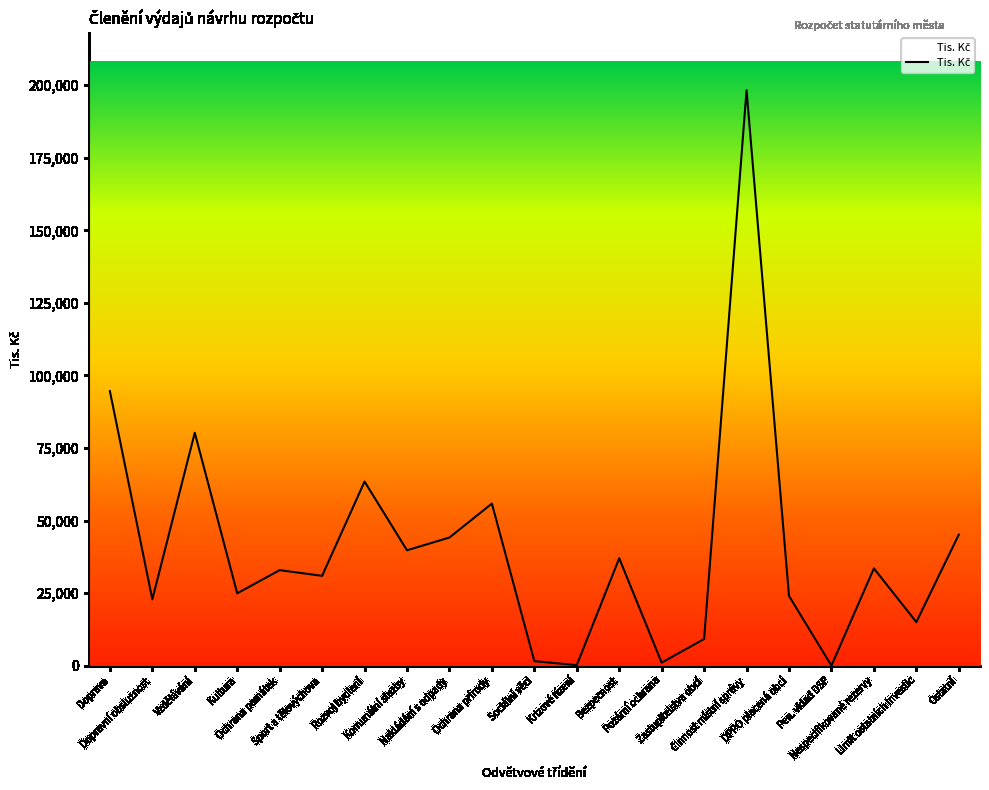

How many lines are shown in the chart?

1